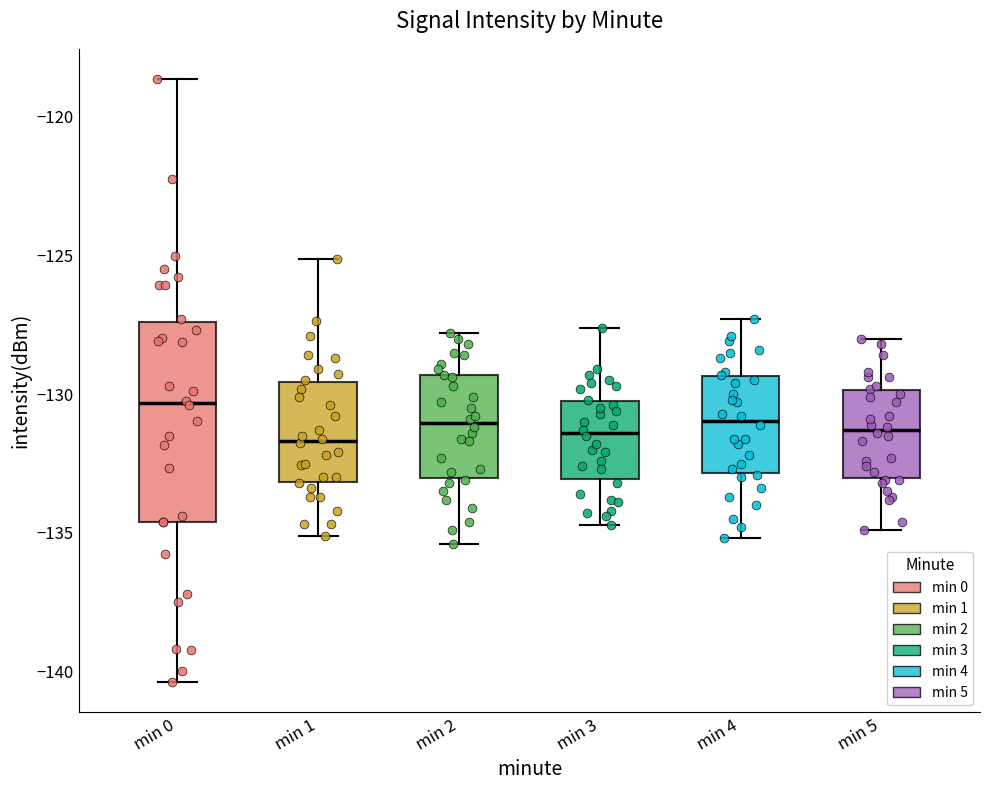

Which box is the tallest, from its lower edge to its upper edge?

min 0